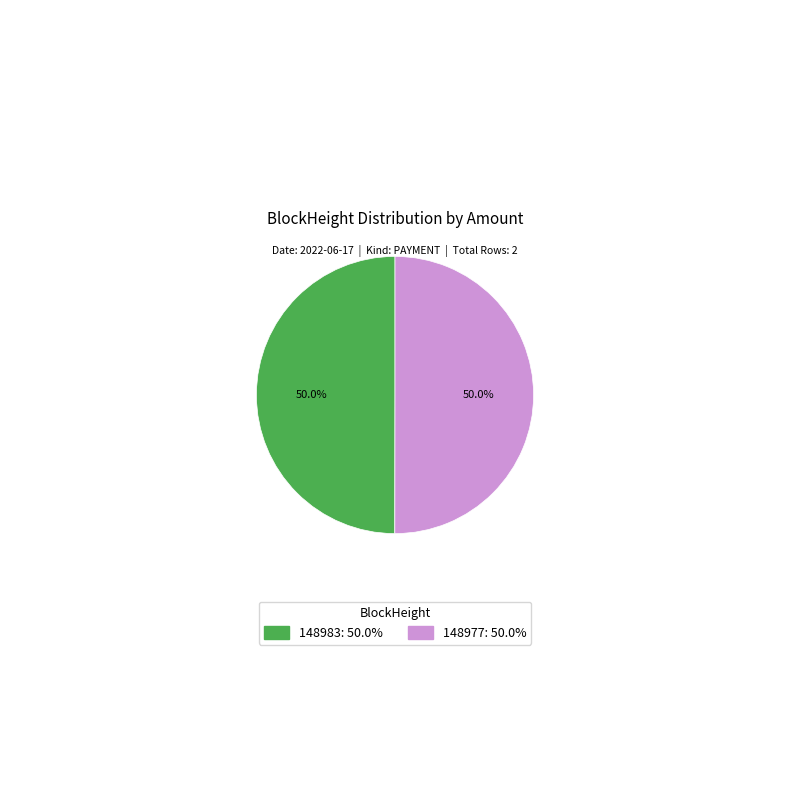

Is the sum of 148983 and 148977 greater than half?

Yes